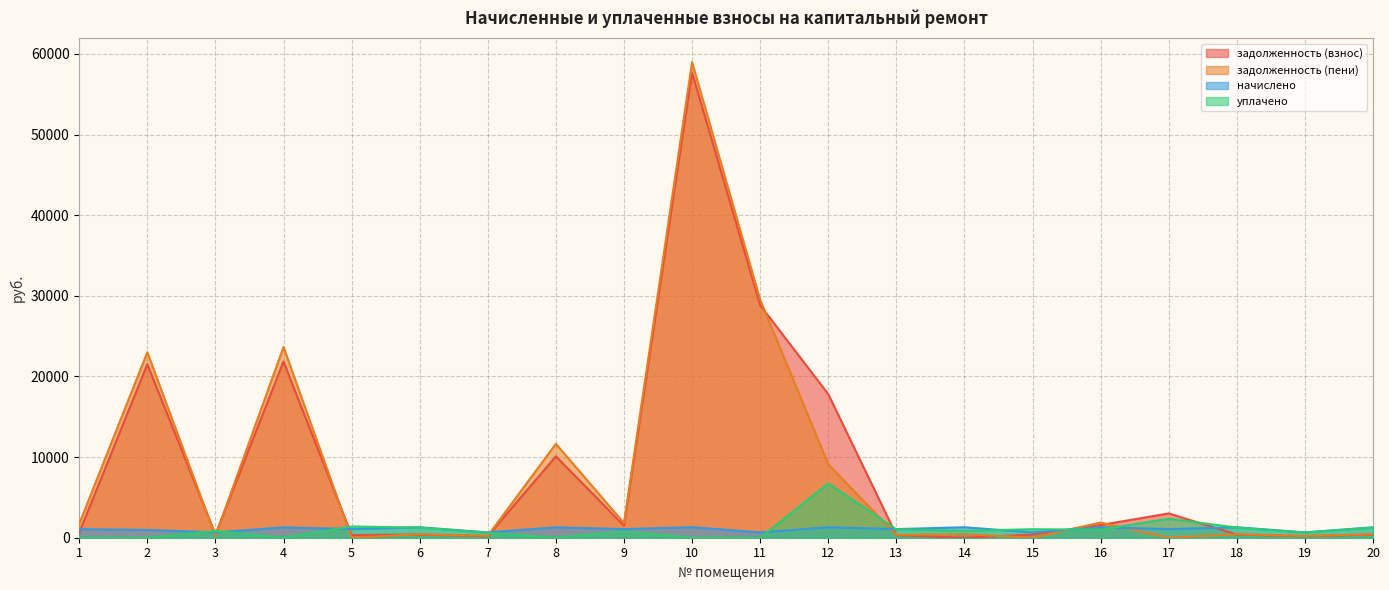

The начислено series shows 1062.8 at 3. True or false?

False